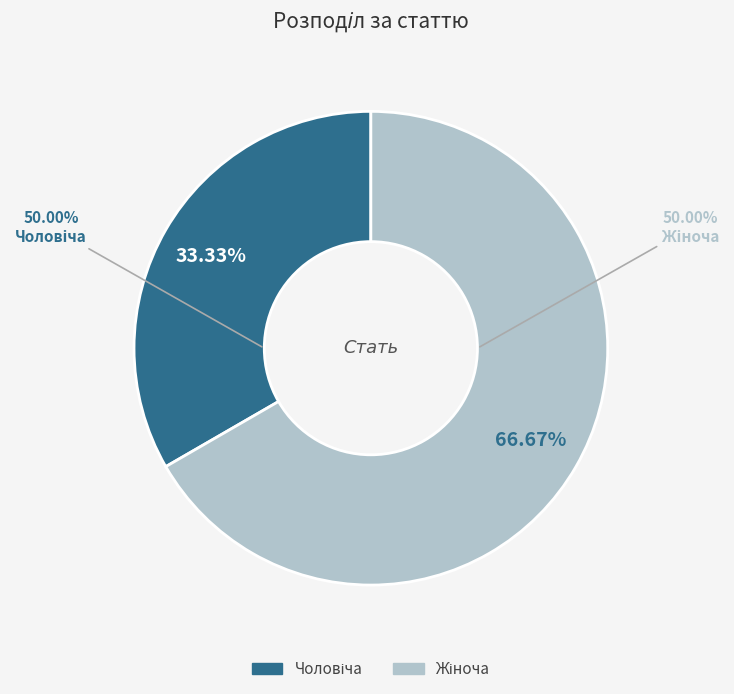

Which slice is the largest?

Жіноча